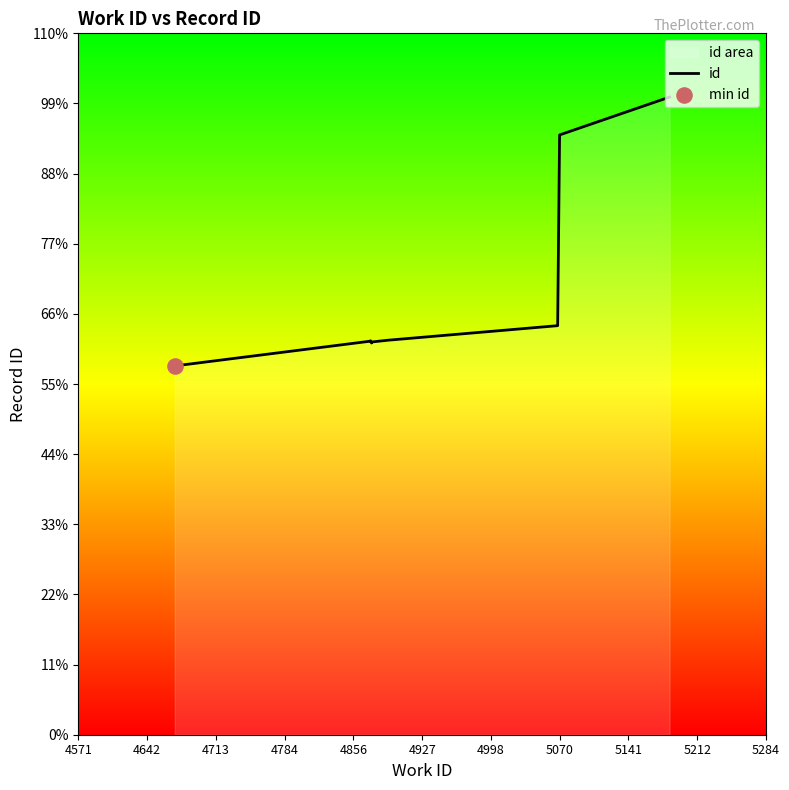

Which has a higher value, 4784 or 5141?

5141